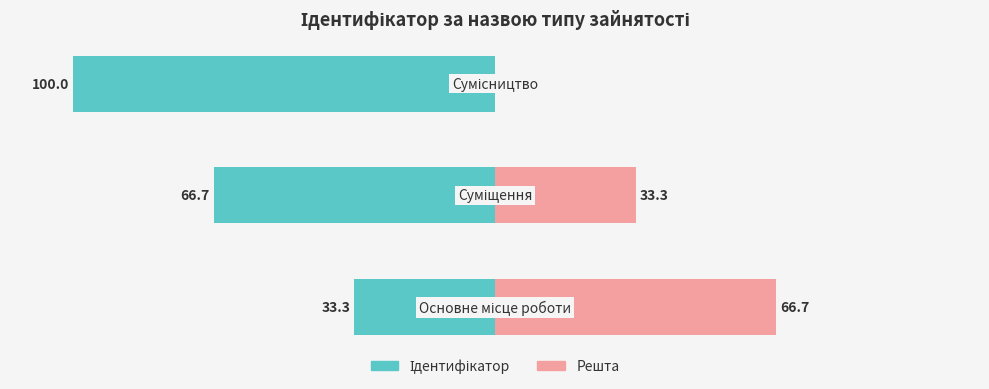

How many values in the Ідентифікатор series are below -66?

2